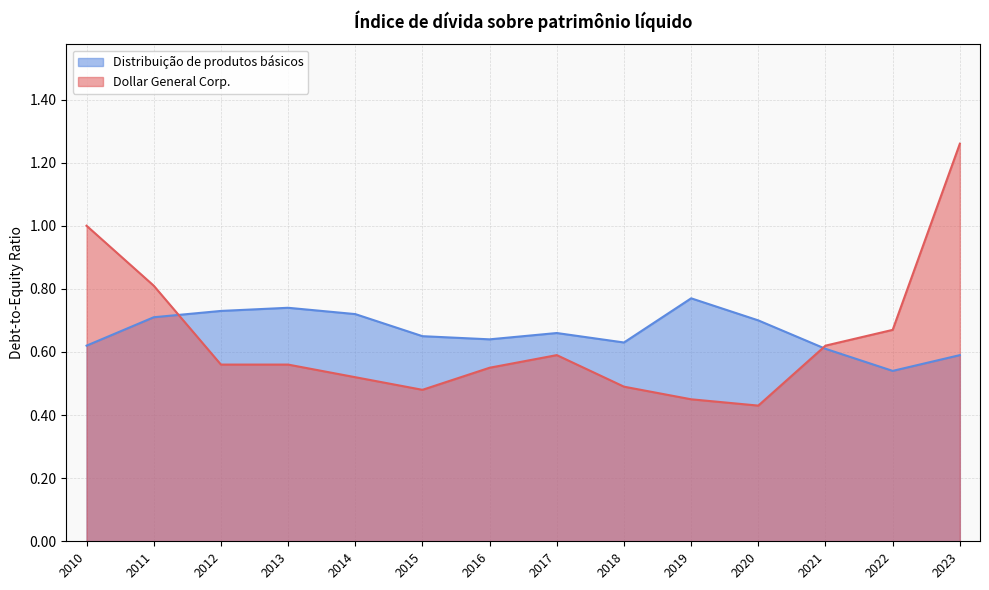

List the series in order of their peak value, lowest first.

Distribuição de produtos básicos, Dollar General Corp.